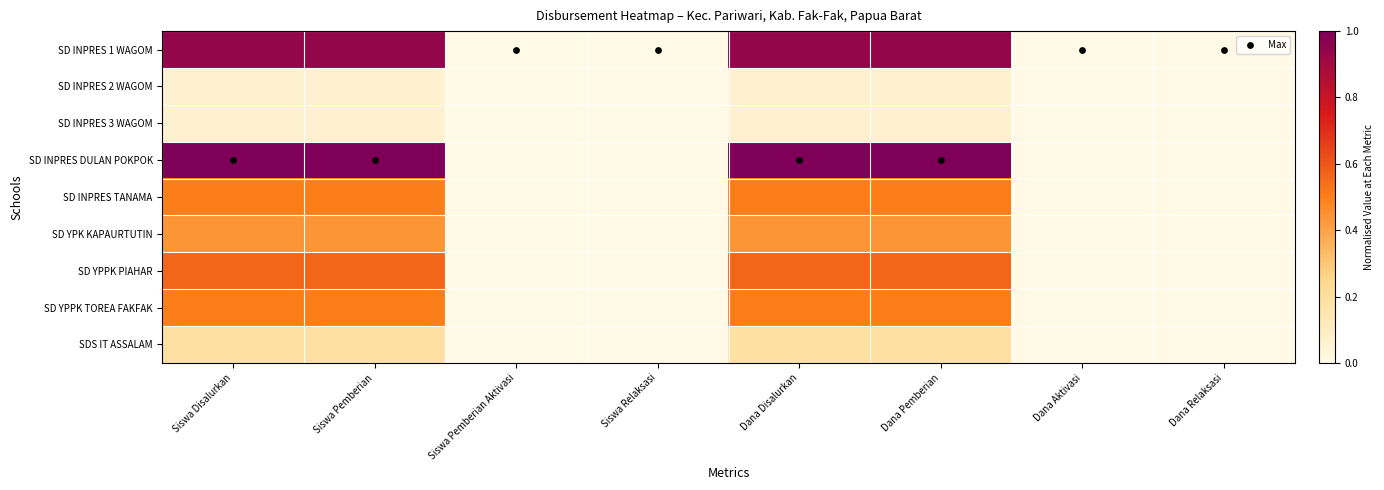

Which series has the largest total across all categories?

SD INPRES DULAN POKPOK